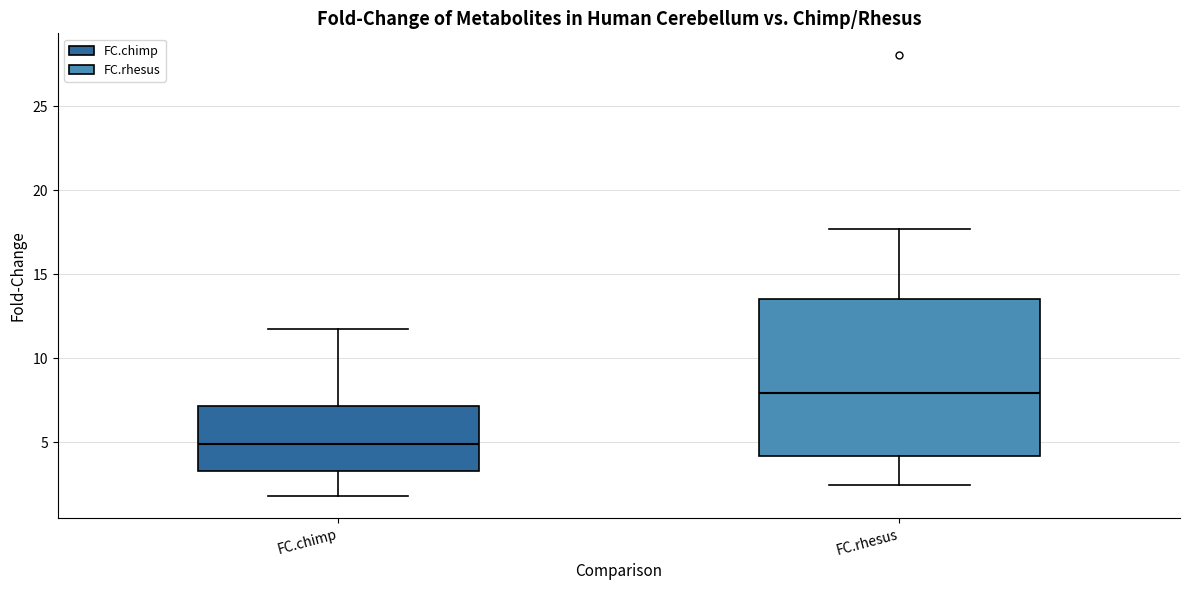

Which box's median line is the highest?

FC.rhesus